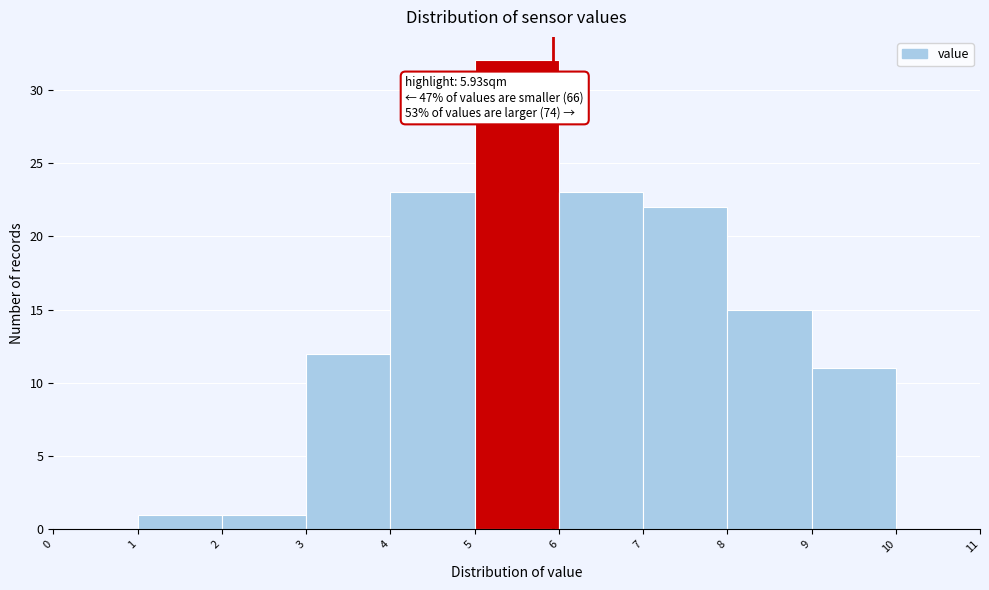

Over which range of the x-axis is the bar tallest?

5 to 6